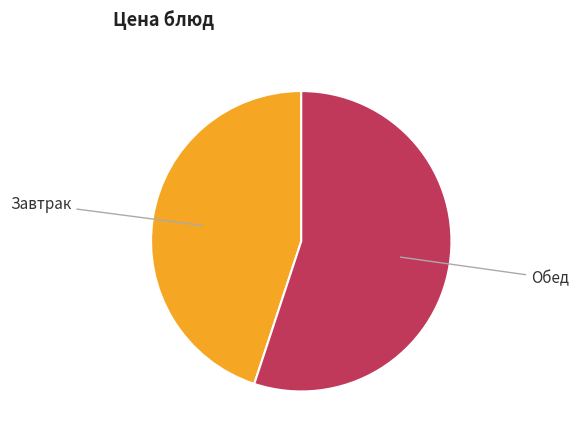

Does any single category account for the majority?

Yes